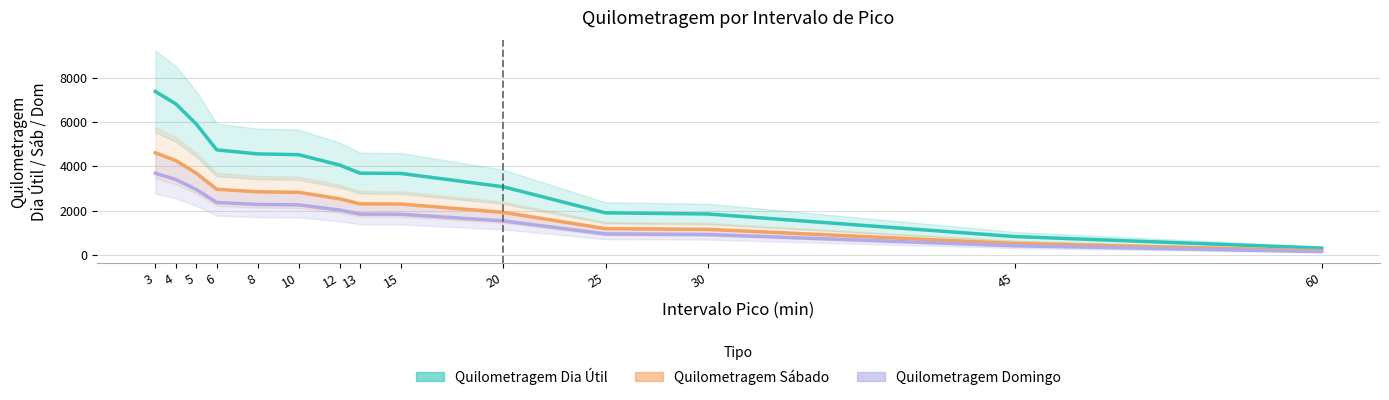

What is the total value across all series at 15?

7816.9